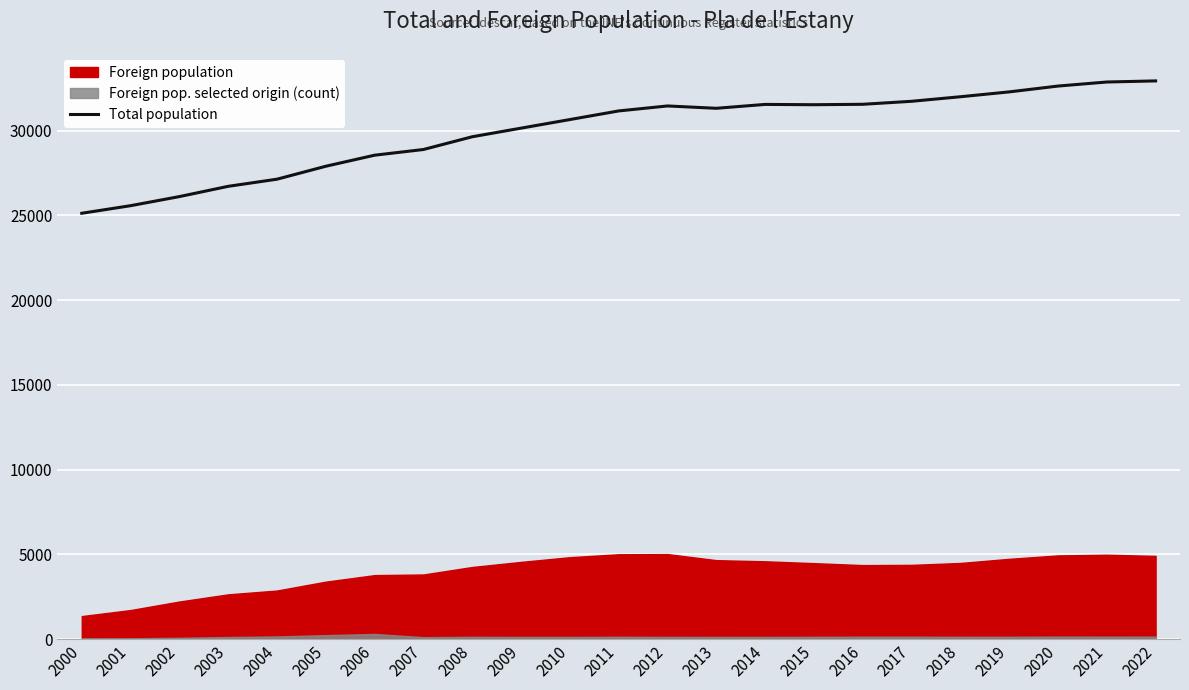

The Total population series shows 27141 at 2004. True or false?

True